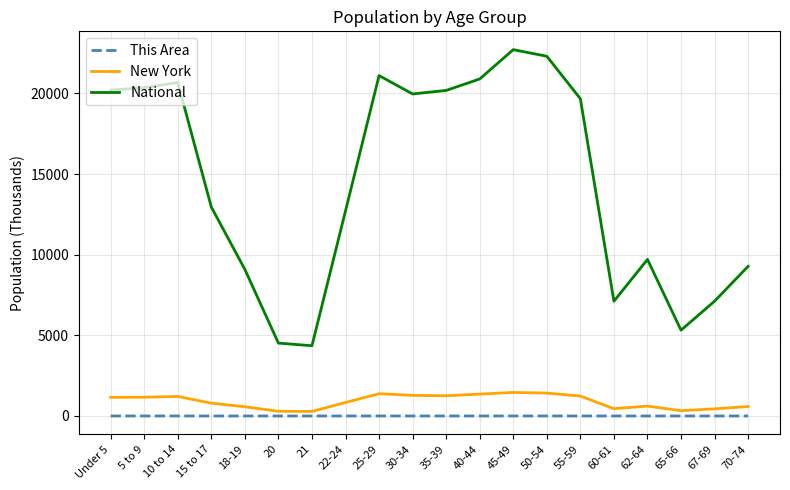

True or false: New York and National intersect in this chart.

False